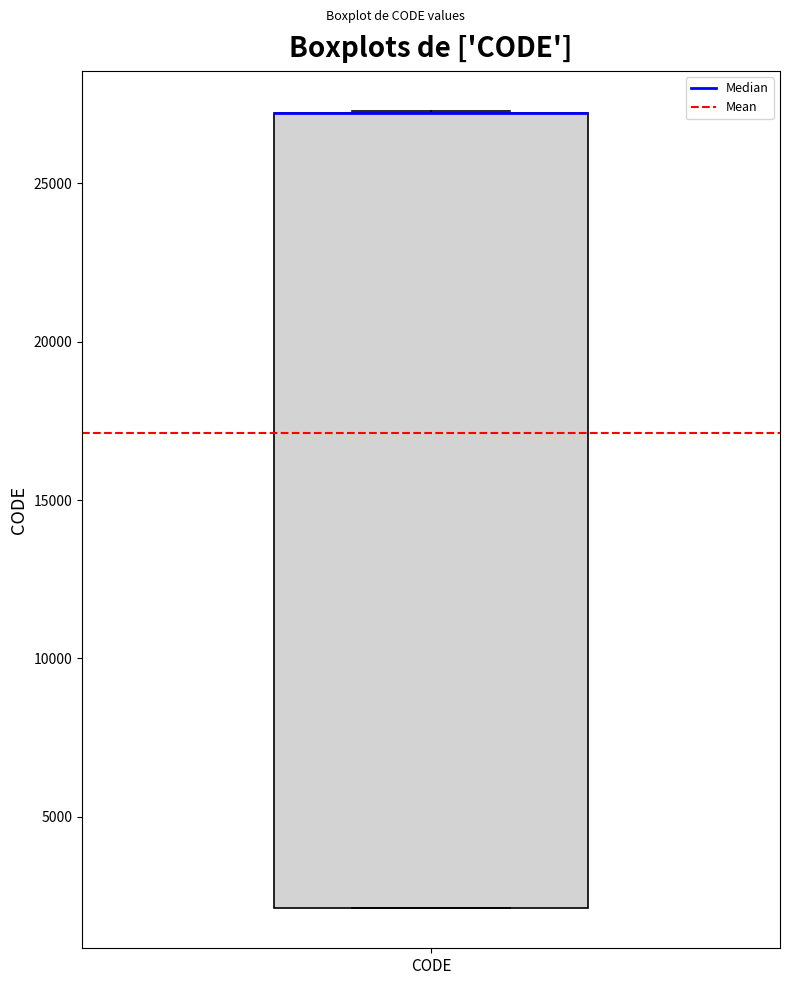

Where is the lower edge of the box for CODE on the y-axis? The values are not printed on the chart, so give them approximately, as read against the axis.

2000